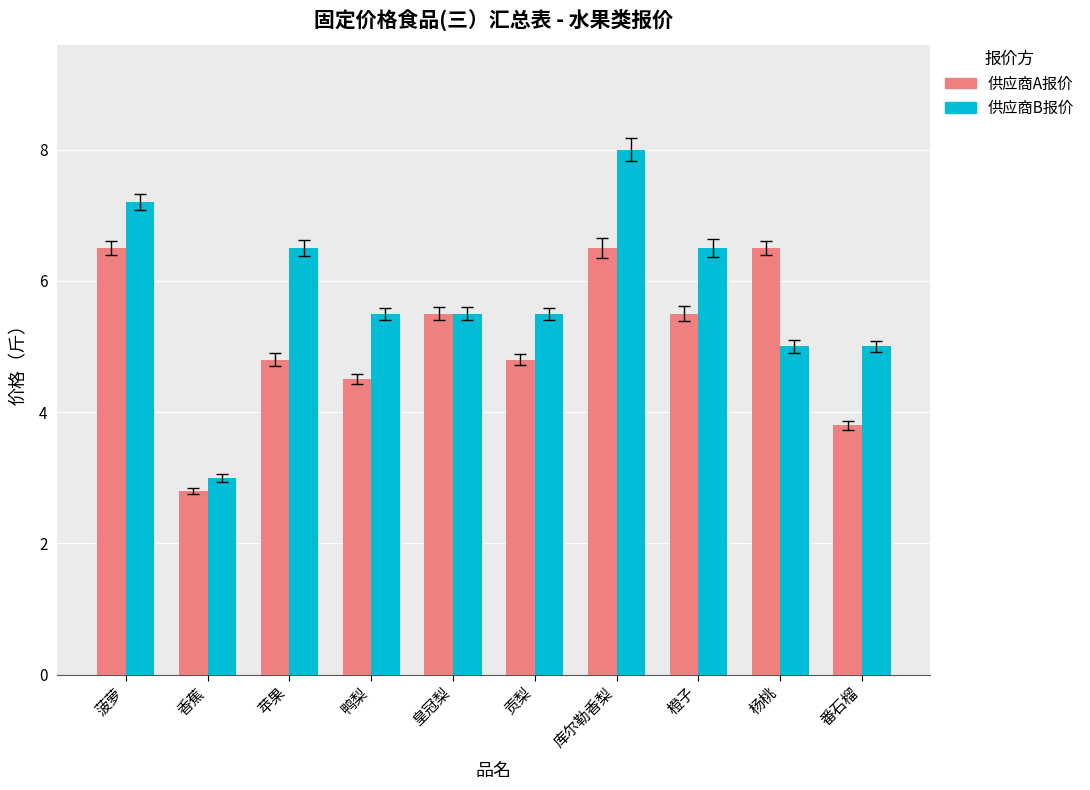

Reading right to left, transcribe all the data shown in this chart.

供应商A报价: 番石榴=3.8	杨桃=6.5	橙子=5.5	库尔勒香梨=6.5	贡梨=4.8	皇冠梨=5.5	鸭梨=4.5	苹果=4.8	香蕉=2.8	菠萝=6.5
供应商B报价: 番石榴=5.0	杨桃=5.0	橙子=6.5	库尔勒香梨=8.0	贡梨=5.5	皇冠梨=5.5	鸭梨=5.5	苹果=6.5	香蕉=3.0	菠萝=7.2